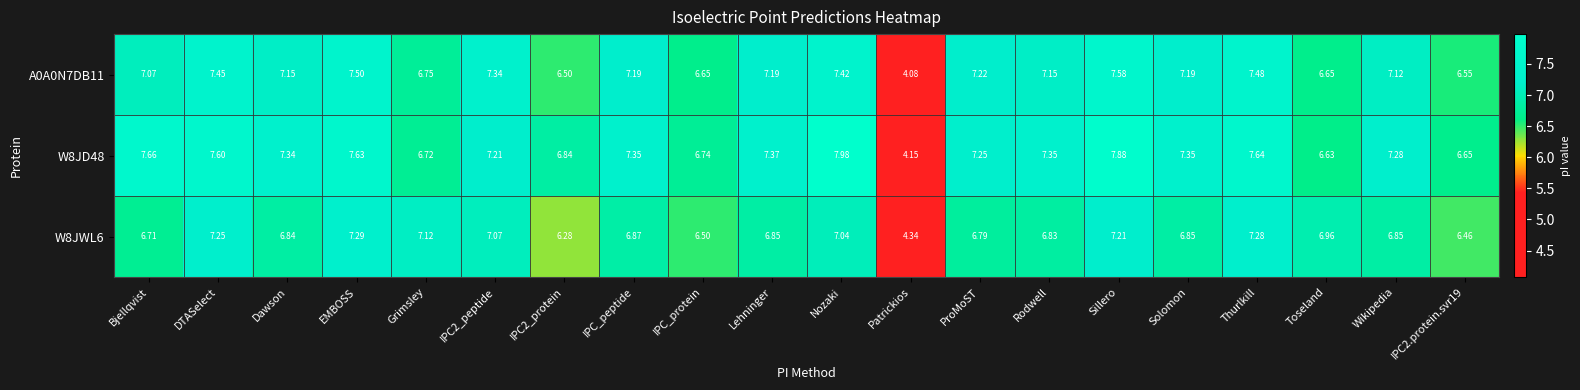

At which label does W8JWL6 first exceed 6?

Bjellqvist